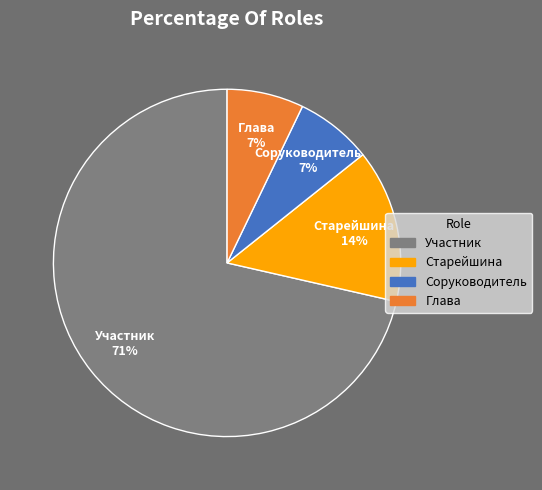

Is there a majority slice in this chart?

Yes